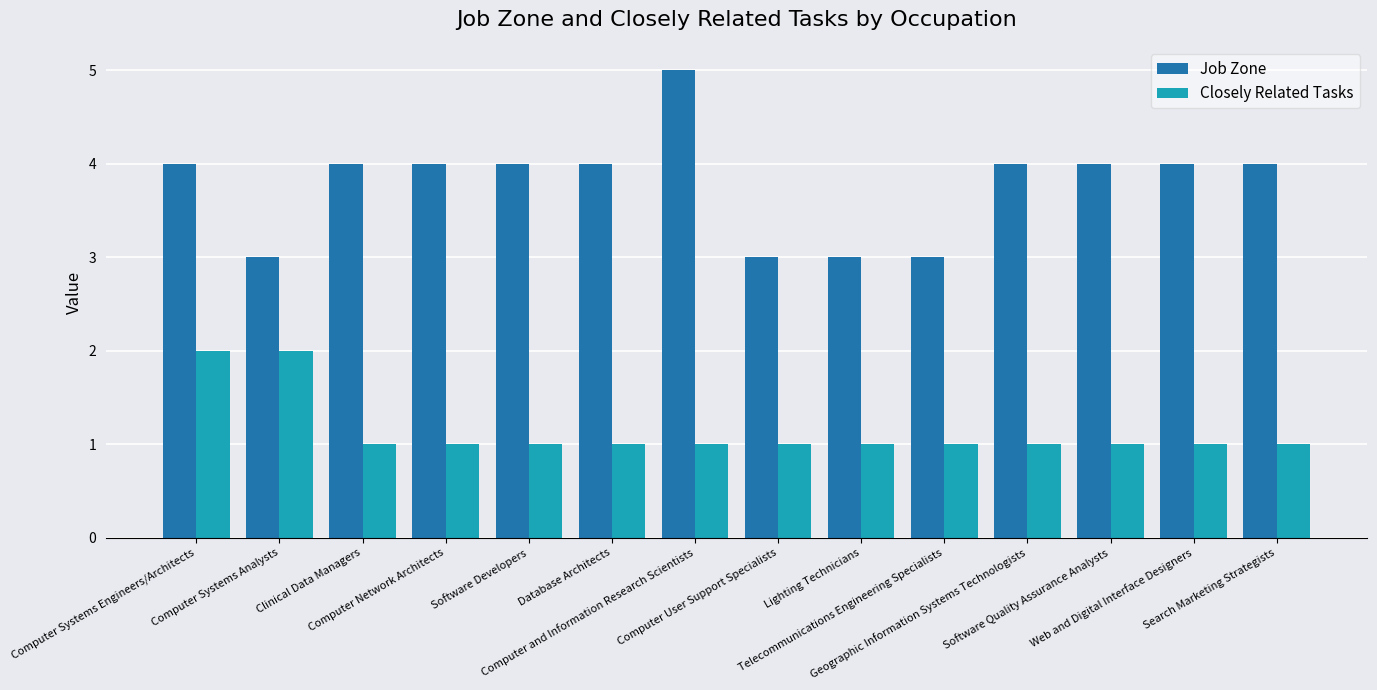

What is the maximum value for Job Zone?

5